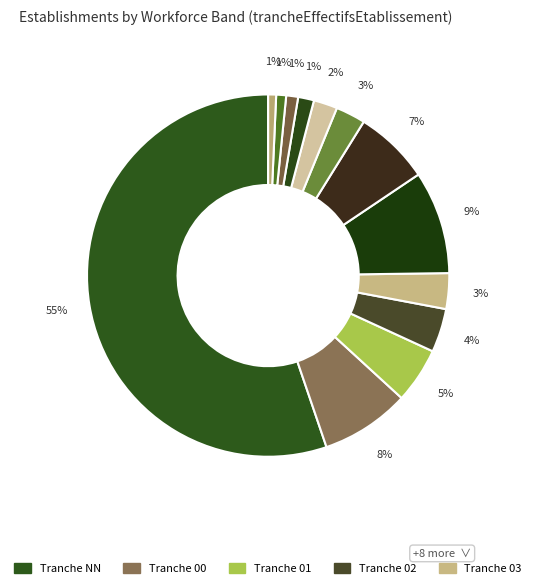

Rank the categories by value from highest to lowest.

NN, 11, 00, 12, 01, 02, 03, 21, 22, 31, 32, 41, 42